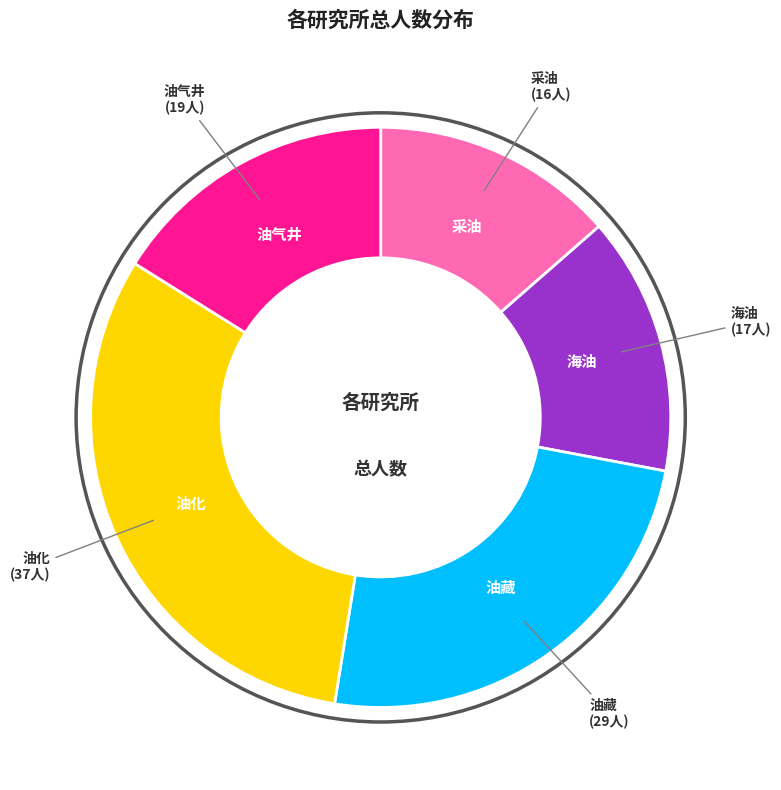

Is the sum of 油化 and 海油 greater than half?

No